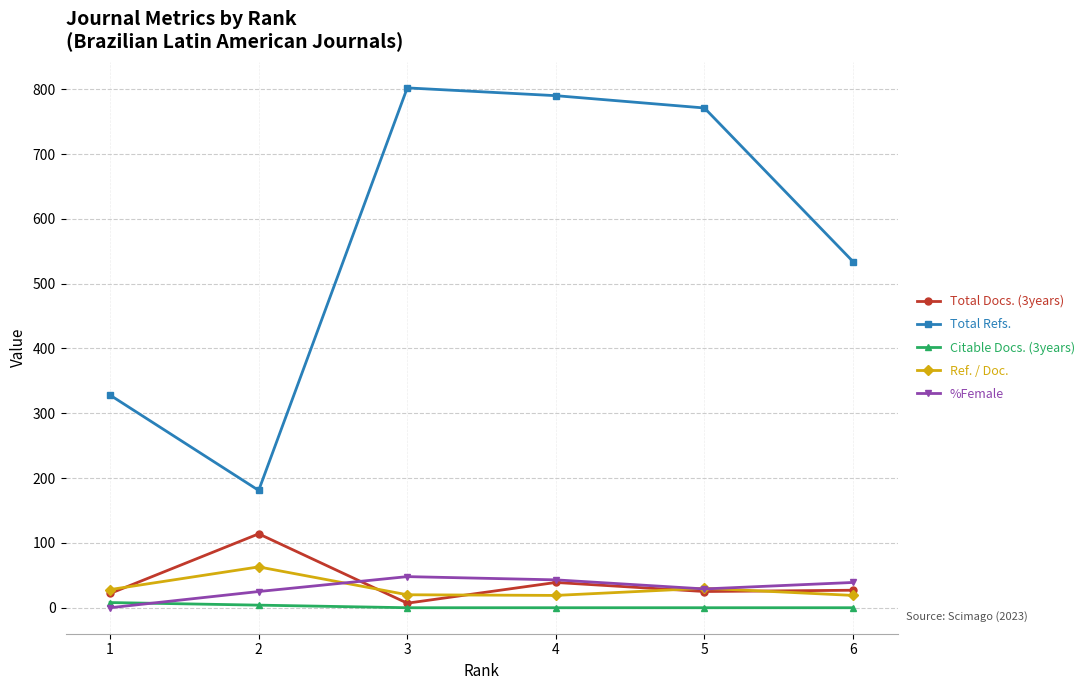

What is the difference between the %Female values at 1 and 5?

29